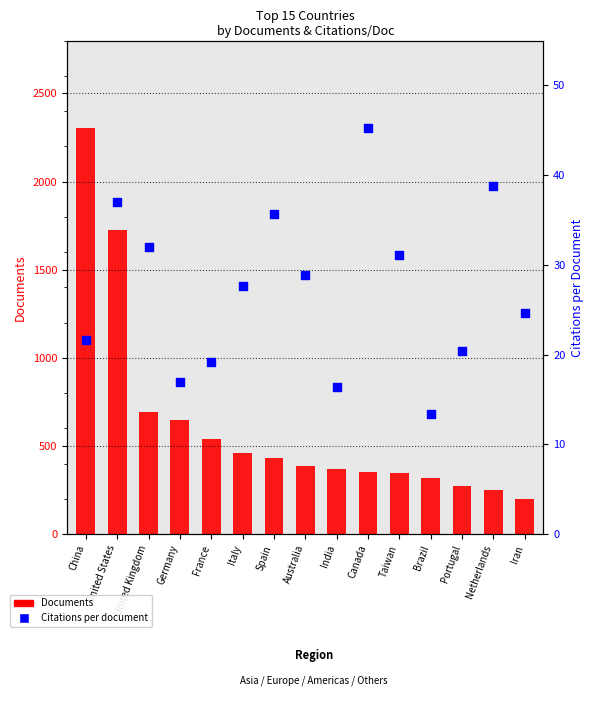

Is the value of Citations per document at Netherlands greater than the value of Documents at Spain?

No